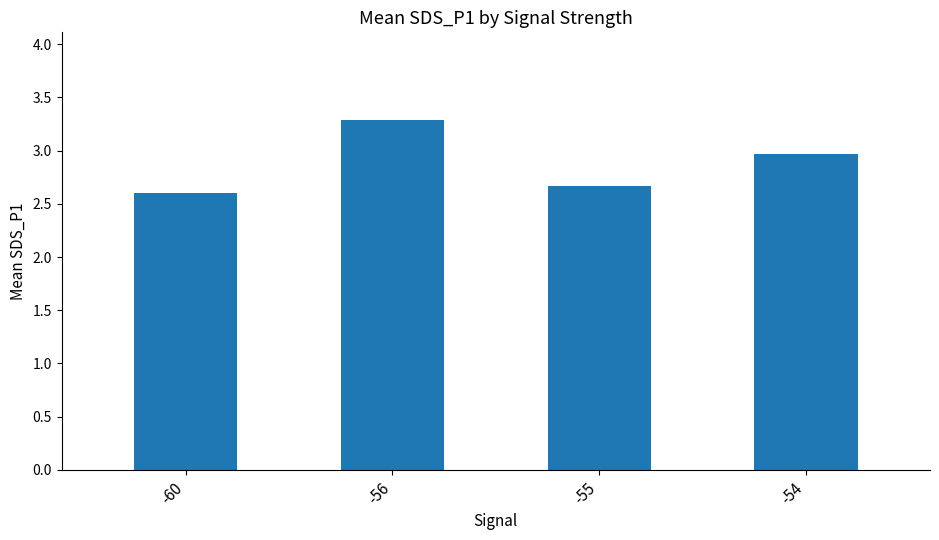

Rank the categories by value from lowest to highest.

-60, -55, -54, -56